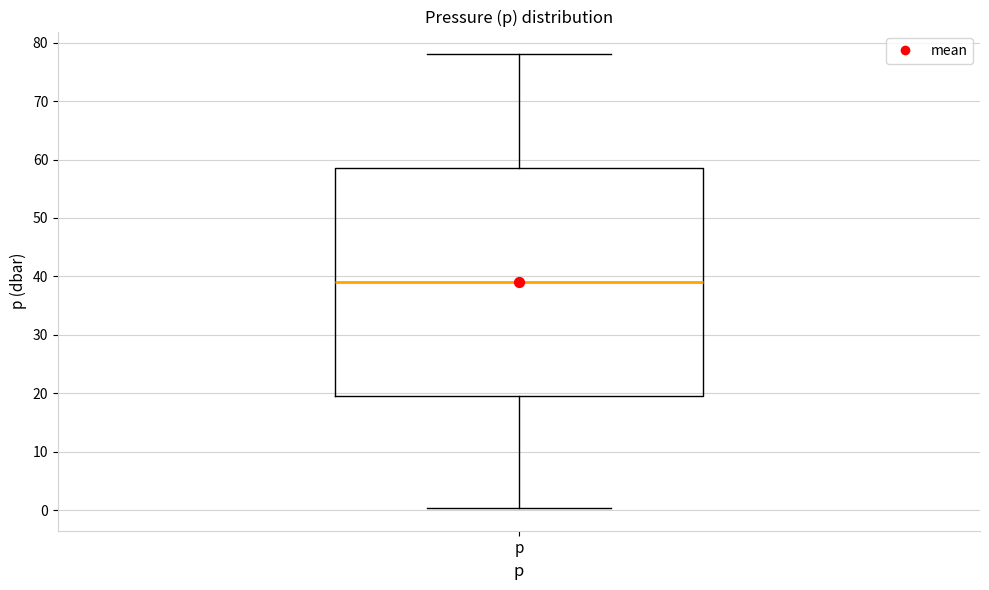

Read this box plot against the y-axis: the position of the median line, the range covered by the box, and the ends of both whiskers. The values are not printed on the chart, so give them approximately, as read against the axis.

median 39, box 20 to 59, whiskers 0 to 78